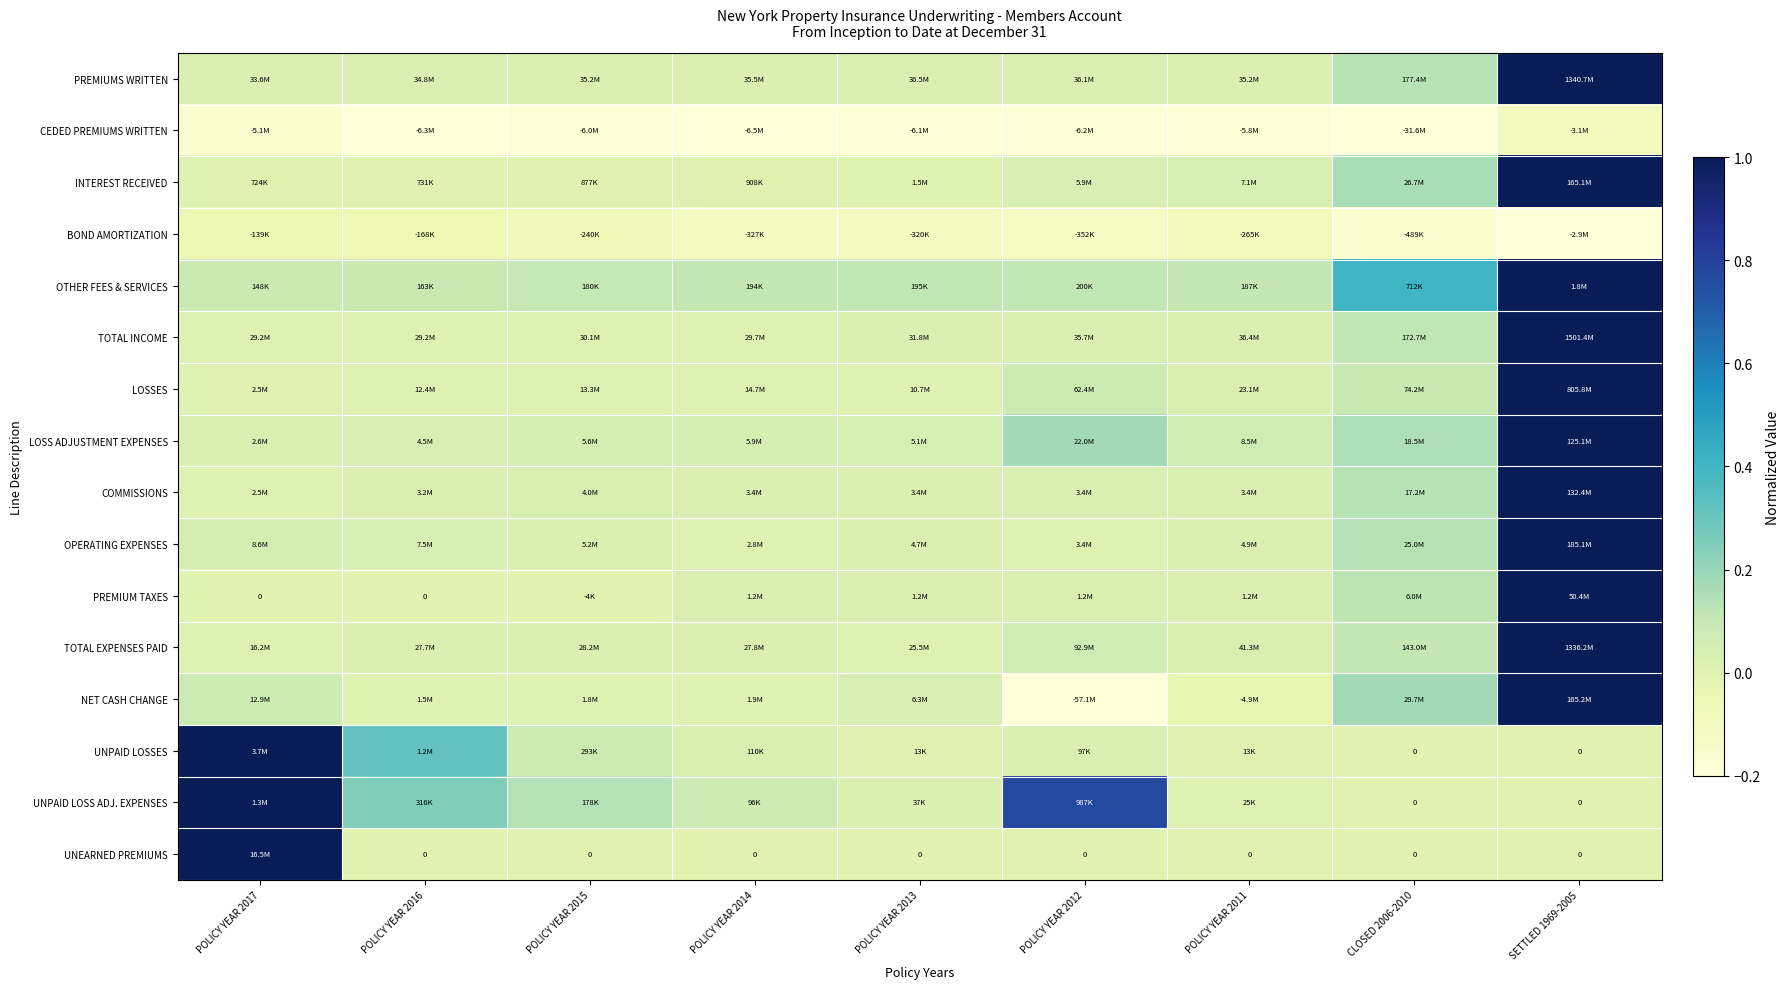

Is the value of UNEARNED PREMIUMS at SETTLED 1969-2005 greater than the value of NET CASH CHANGE at POLICY YEAR 2011?

Yes